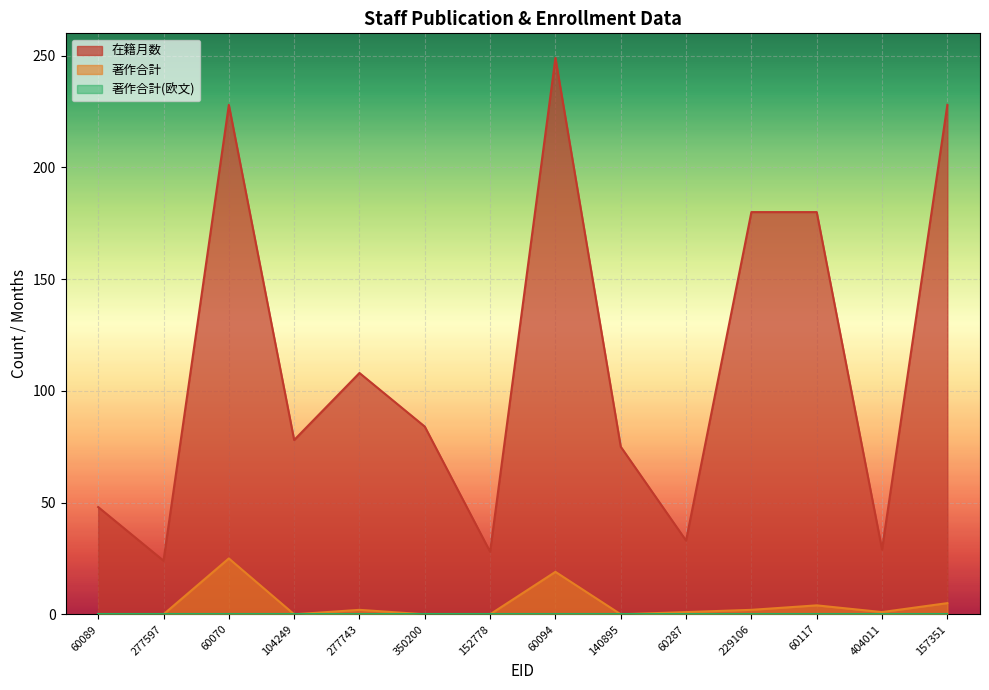

At which category does 在籍月数 reach its first local peak?

60070